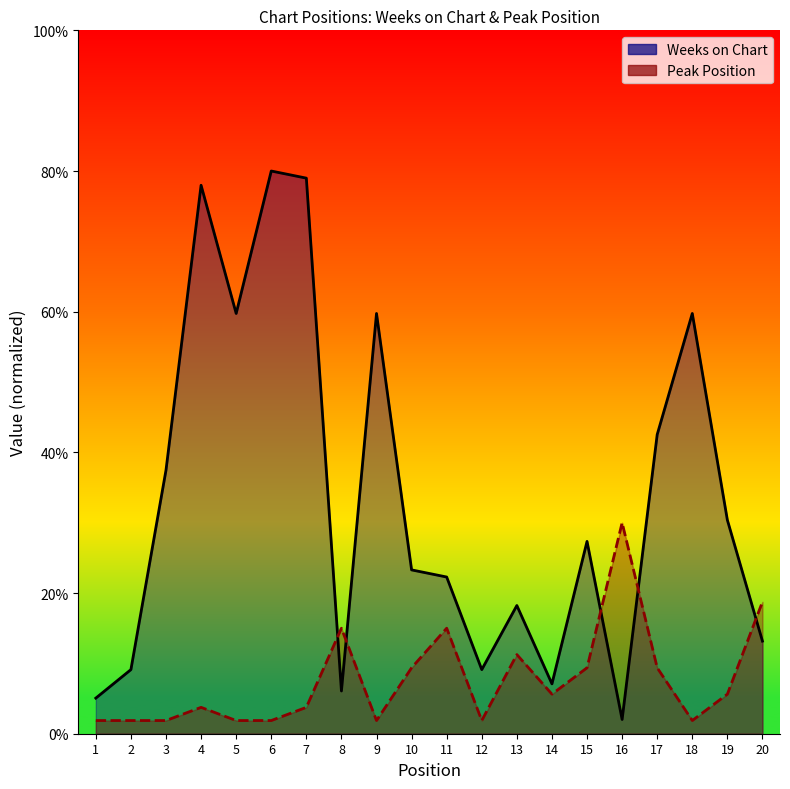

At which category does Peak Position reach its first local peak?

4